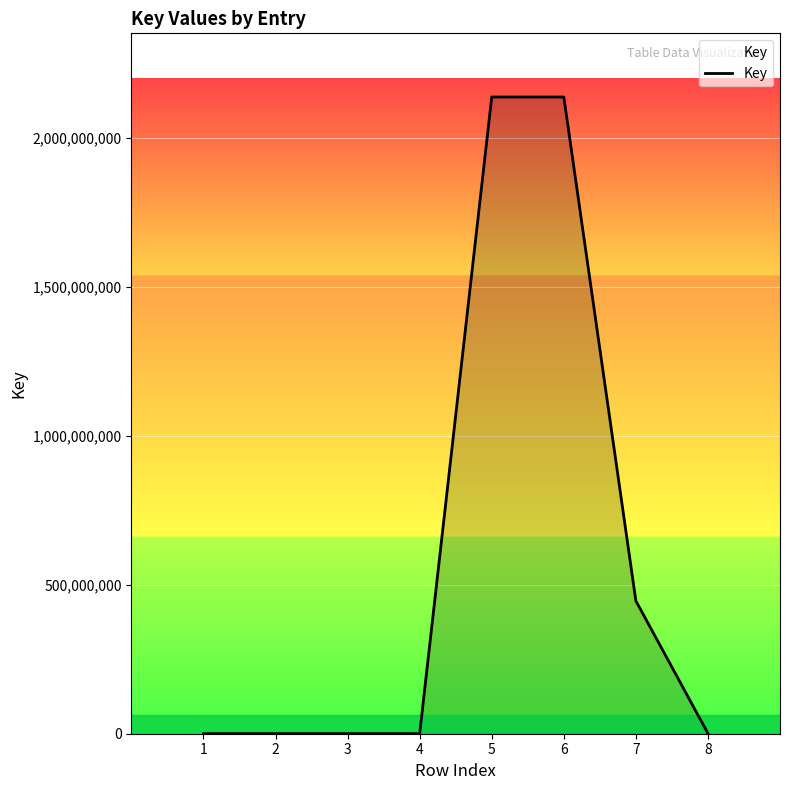

How many lines are shown in the chart?

1